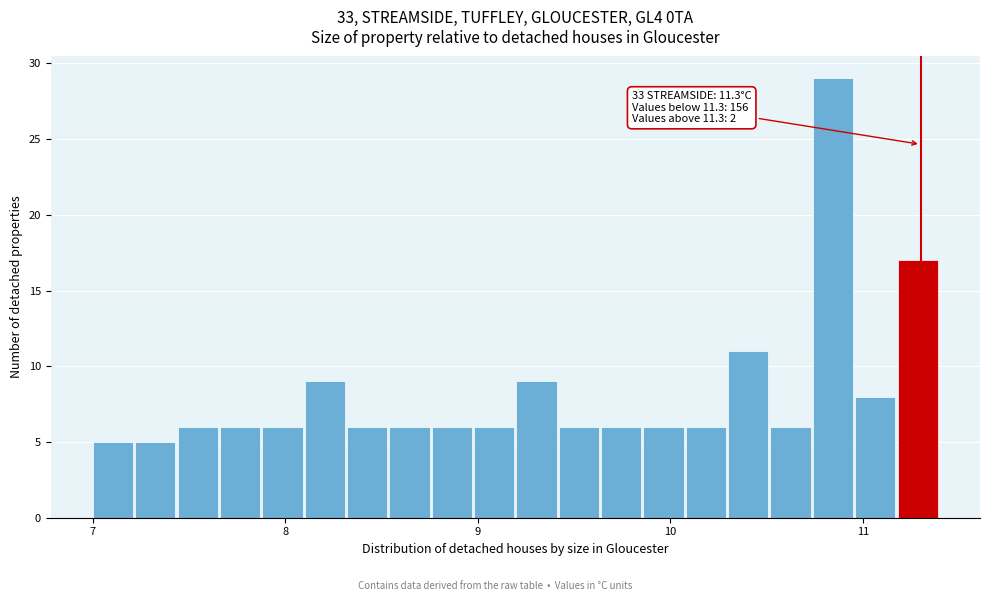

Read against the x-axis, roughly where is the centre of the tallest bar?

10.8